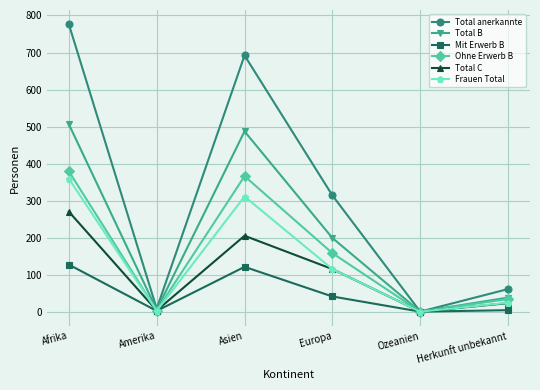

Which category has the highest value in the Ohne Erwerb B series?

Afrika